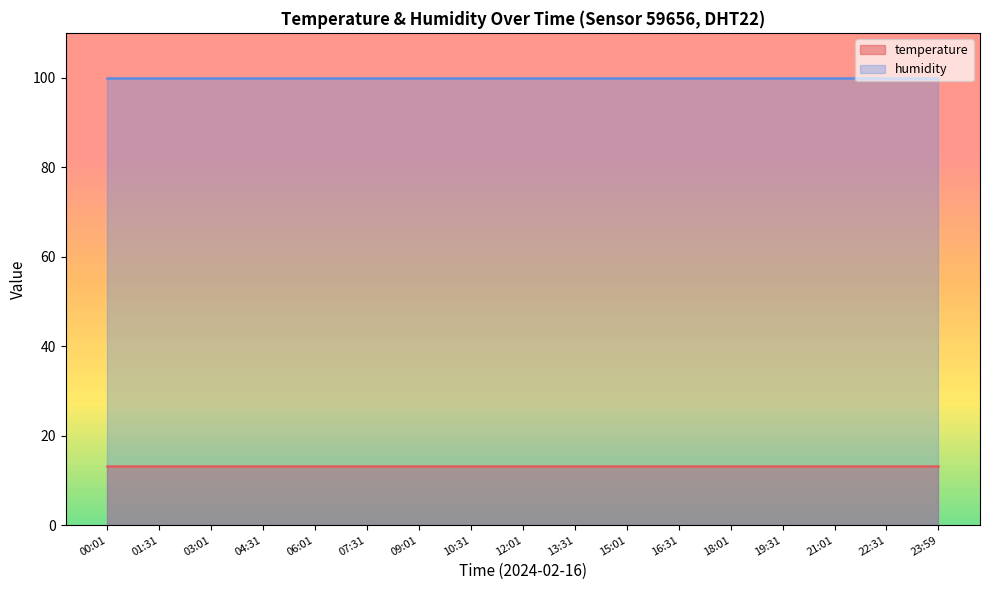

Is it true that temperature equals 17.8 at 09:01?

False